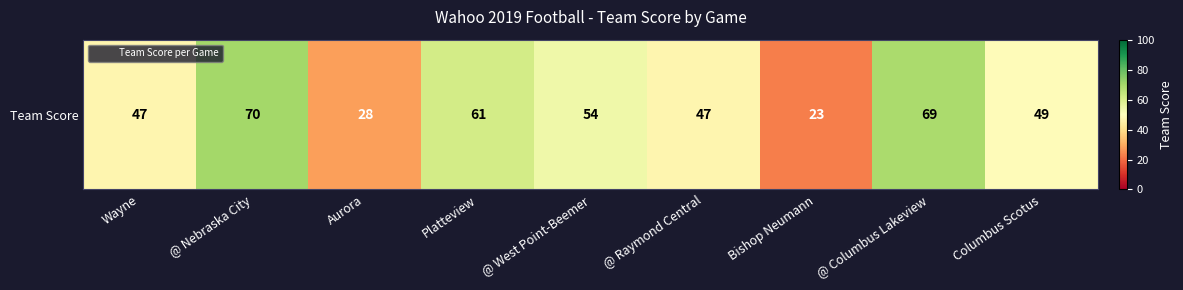

Approximately how many times larger is the value at @ Nebraska City compared to Wayne?

1.5